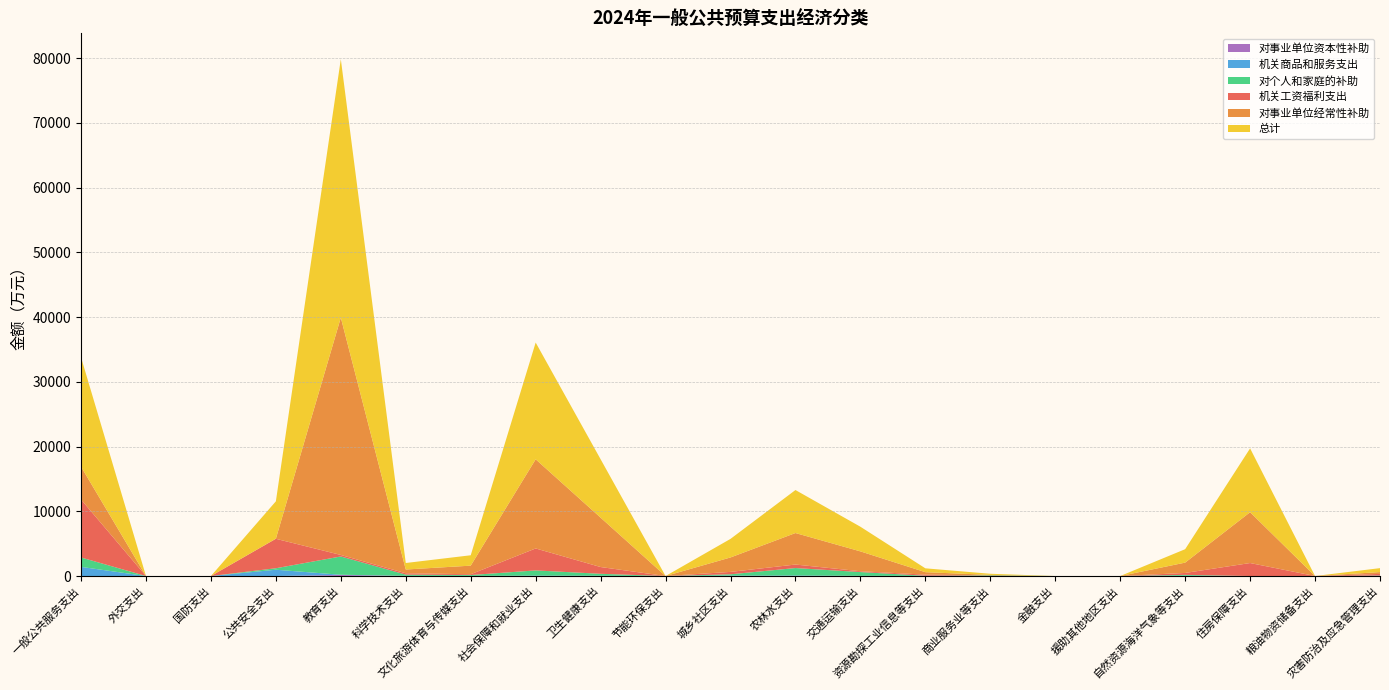

Reading left to right, what are all the values shown in this chart?

机关工资福利支出: 8960	0	0	4548	232	213	122	3392	1044	0	370	541	125	174	0	0	0	297	2007	0	257
对事业单位经常性补助: 5070	0	0	21	36667	577	1328	13775	7630	0	2232	4867	3069	379	80	0	0	1598	7852	0	280
总计: 16903	0	0	5771	39921	1006	1603	18034	9019	0	2869	6643	3807	595	174	0	0	2072	9859	0	609
对个人和家庭的补助: 1450	0	0	230	2825	185	134	798	298	0	200	1147	583	15	94	0	0	133	0	0	38
机关商品和服务支出: 1412	0	0	972	35	31	19	69	47	0	57	74	21	27	0	0	0	44	0	0	34
对事业单位资本性补助: 1	0	0	0	162	0	0	0	0	0	10	12	9	0	0	0	0	0	0	0	0